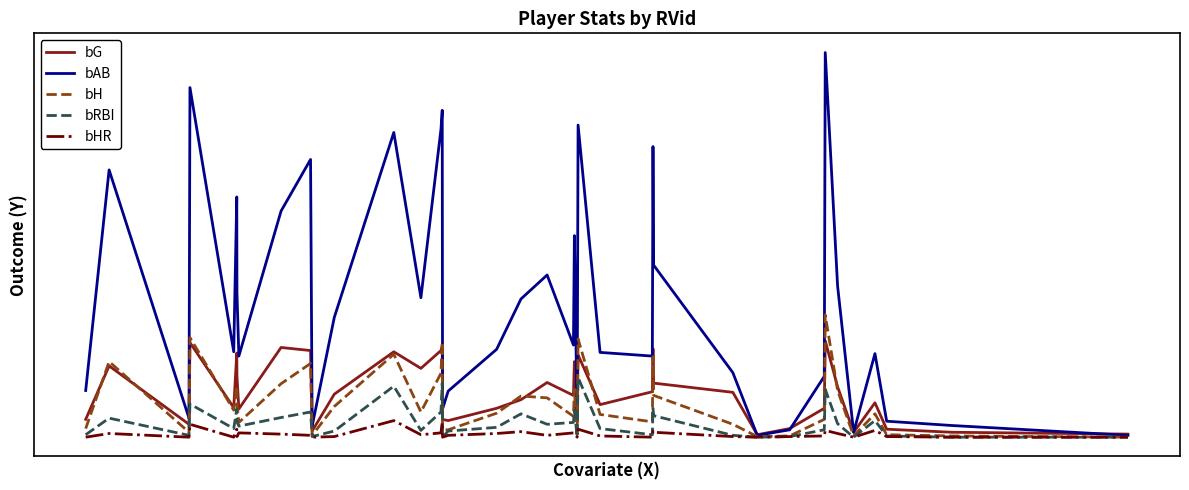

Reading left to right, transcribe all the data shown in this chart.

bG: 29	116	21	154	48	137	100	46	146	141	10	70	139	112	141	147	29	27	47	61	89	68	123	25	134	53	74	144	88	73	4	14	47	157	82	8	56	13	8	5
bAB: 76	435	31	569	139	391	236	132	368	452	18	195	496	227	501	532	46	75	143	225	264	150	328	26	508	138	132	473	280	105	3	12	99	626	246	8	136	26	19	3
bH: 14	123	8	162	44	83	56	24	87	120	3	50	135	41	104	155	12	12	39	67	64	34	78	4	160	37	25	131	68	21	1	2	29	199	76	2	38	4	2	0
bRBI: 4	31	3	54	14	46	25	18	32	41	1	10	83	11	41	88	0	10	16	38	21	24	43	1	97	14	4	47	35	3	0	1	12	78	22	0	27	2	0	0
bHR: 0	6	0	21	0	13	1	7	5	3	0	1	27	4	7	24	0	3	6	9	3	7	5	0	13	2	0	10	8	1	0	1	2	11	6	0	11	1	0	0